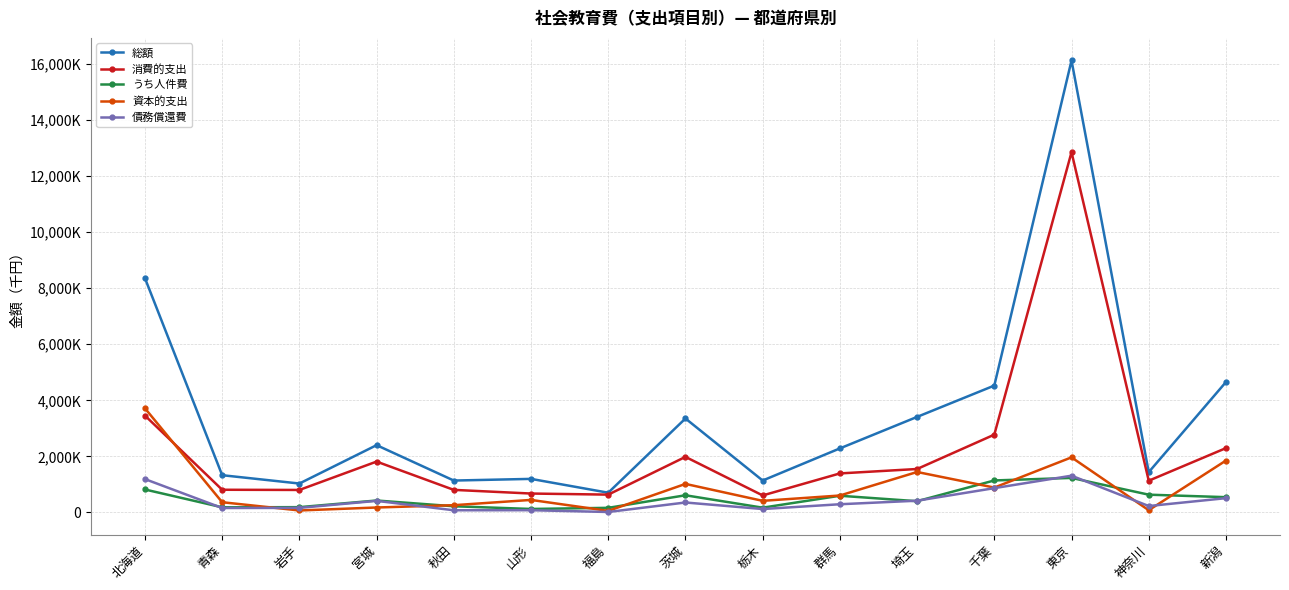

True or false: 債務償還費 and 消費的支出 cross at least once.

False